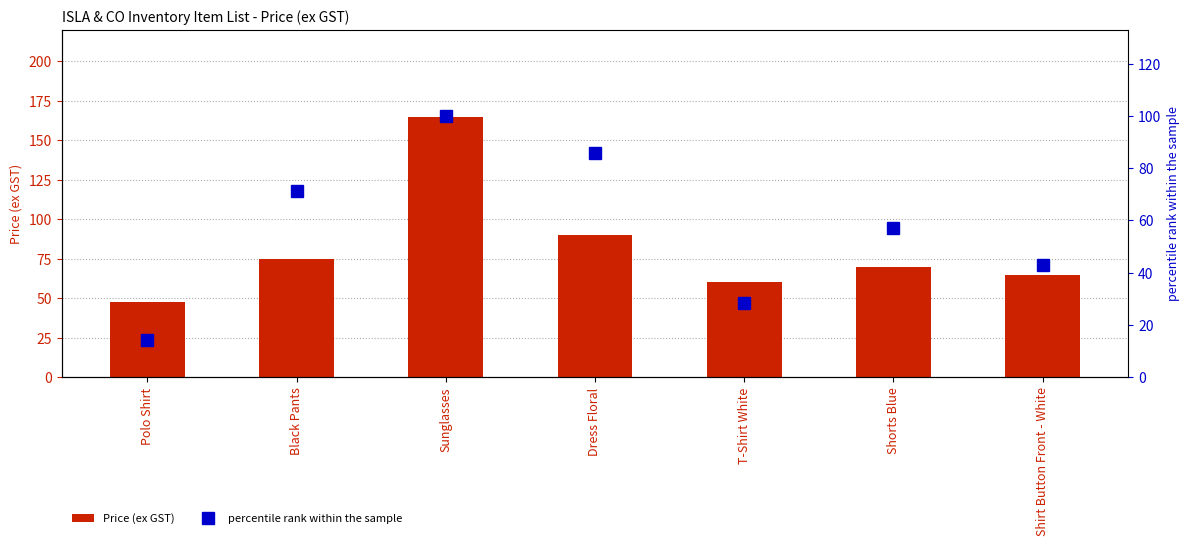

Reading left to right, transcribe all the data shown in this chart.

Price (ex GST): 47.5	75.0	165.0	90.0	60.0	70.0	65.0
percentile rank within the sample: 14.3	71.4	100.0	85.7	28.6	57.1	42.9